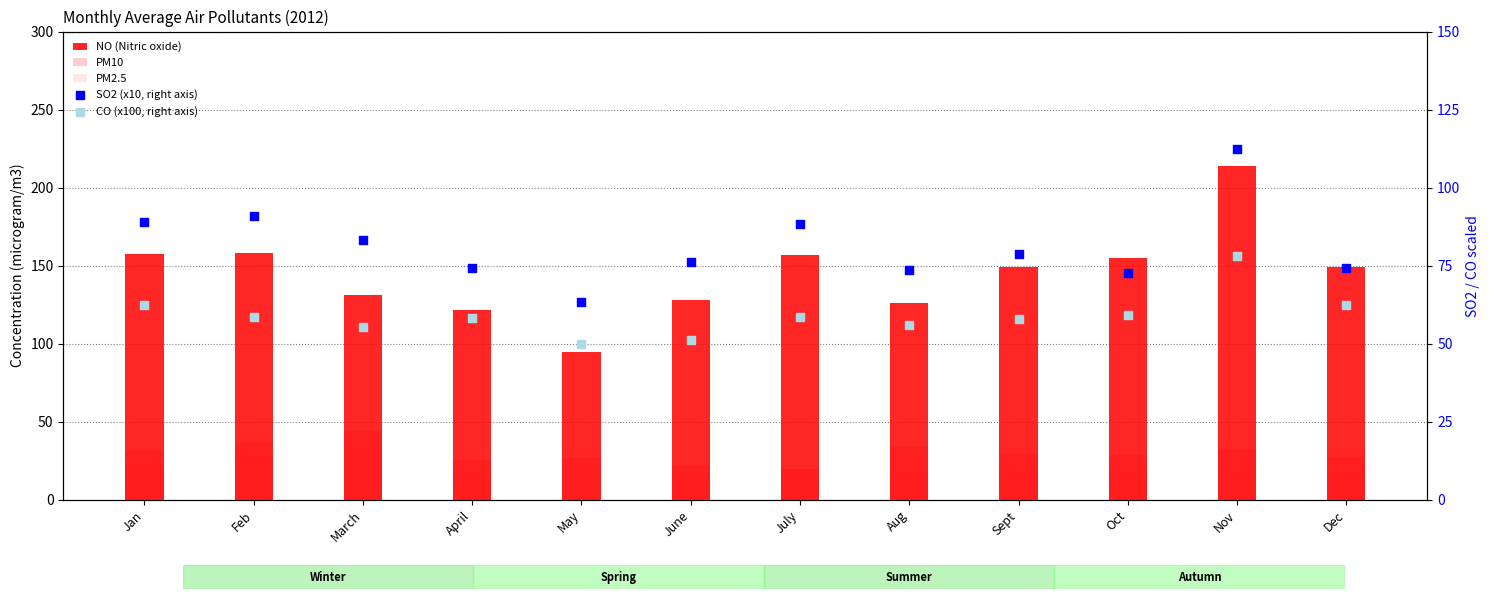

What are all the series names shown in the legend?

NO (Nitric oxide), PM10, PM2.5, SO2 (x10, right axis), CO (x100, right axis)